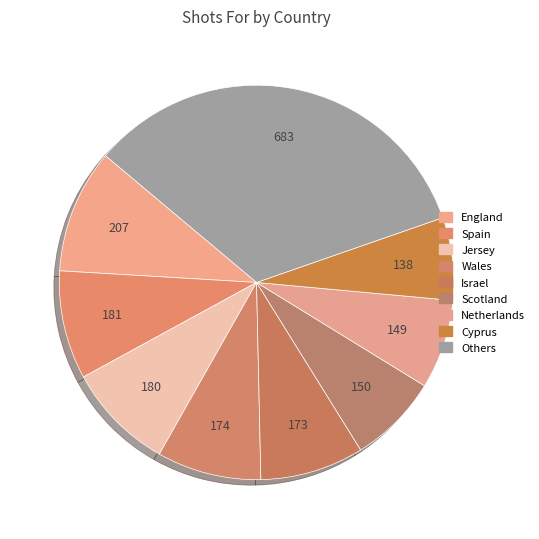

How many slices are in this pie chart?

9